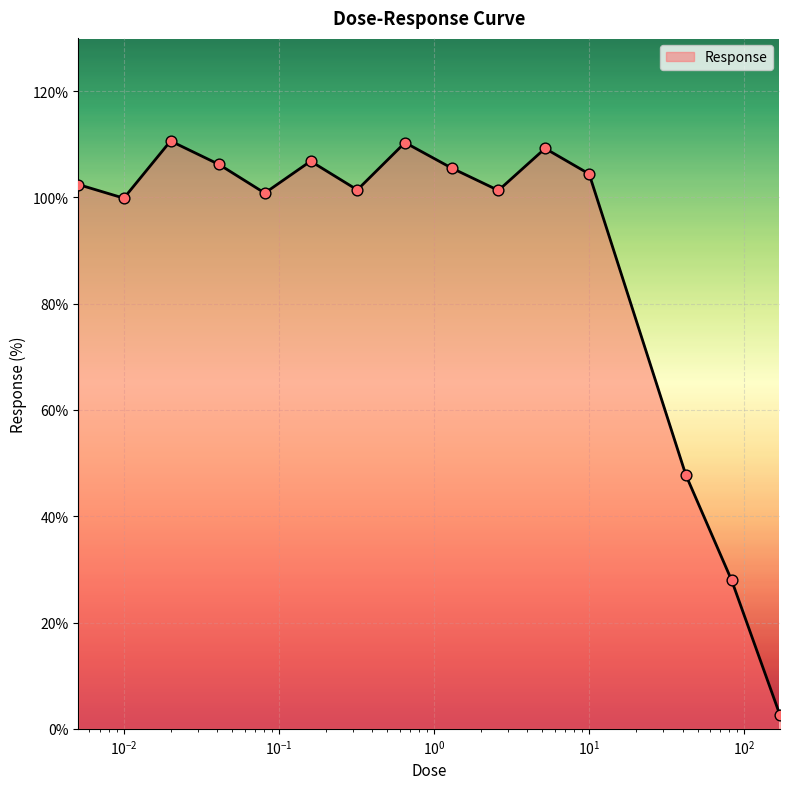

What is the difference between the maximum and minimum values?

108.0